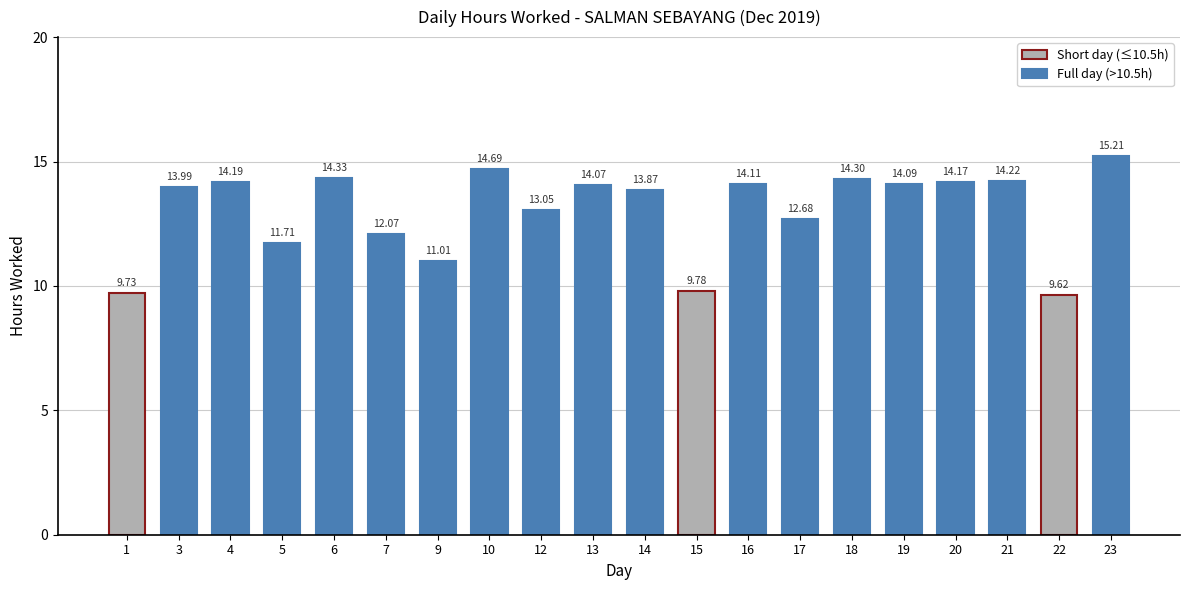

What is the average value?

13.0